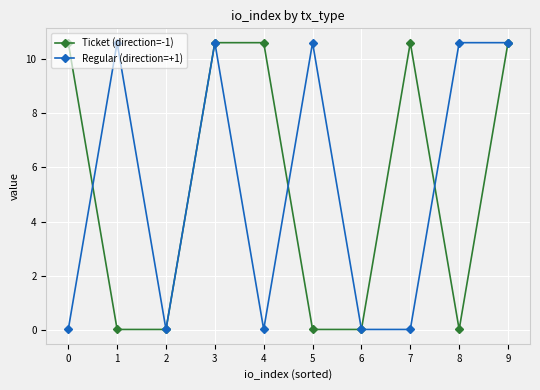

What is the maximum value shown in the chart?

10.6